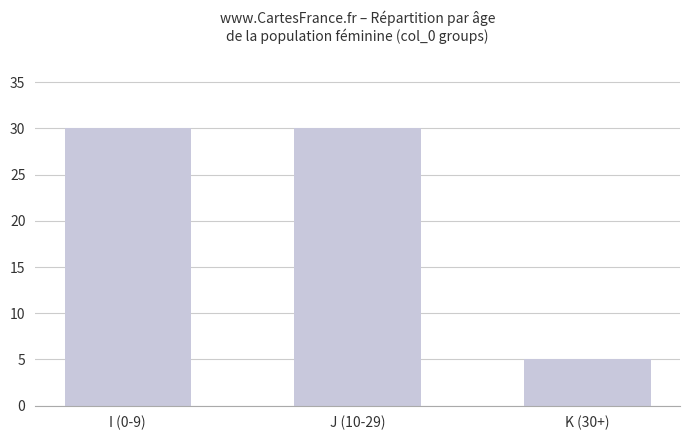

What value does the data have at J (10-29)?

30